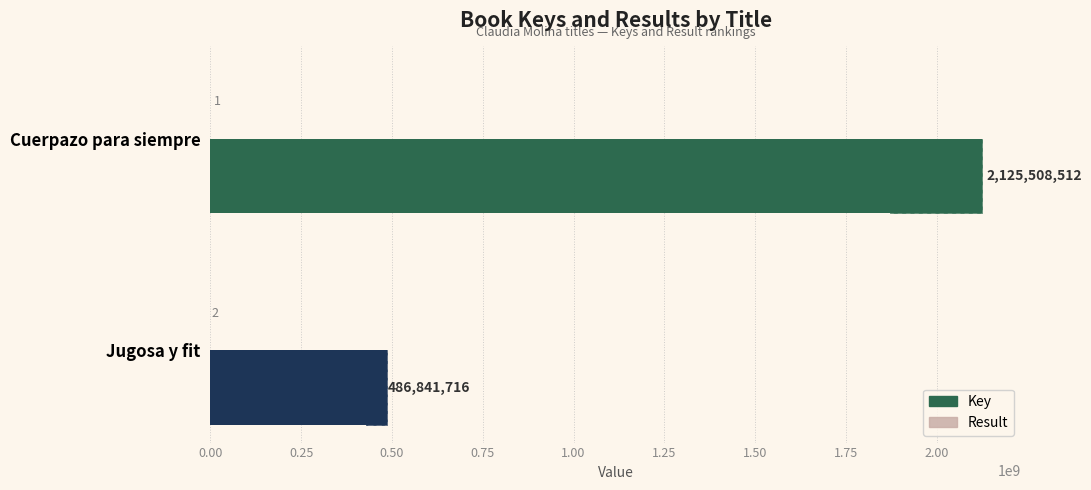

Reading left to right, what are all the values shown in this chart?

Key: 2125508512	486841716
Result: 1	2